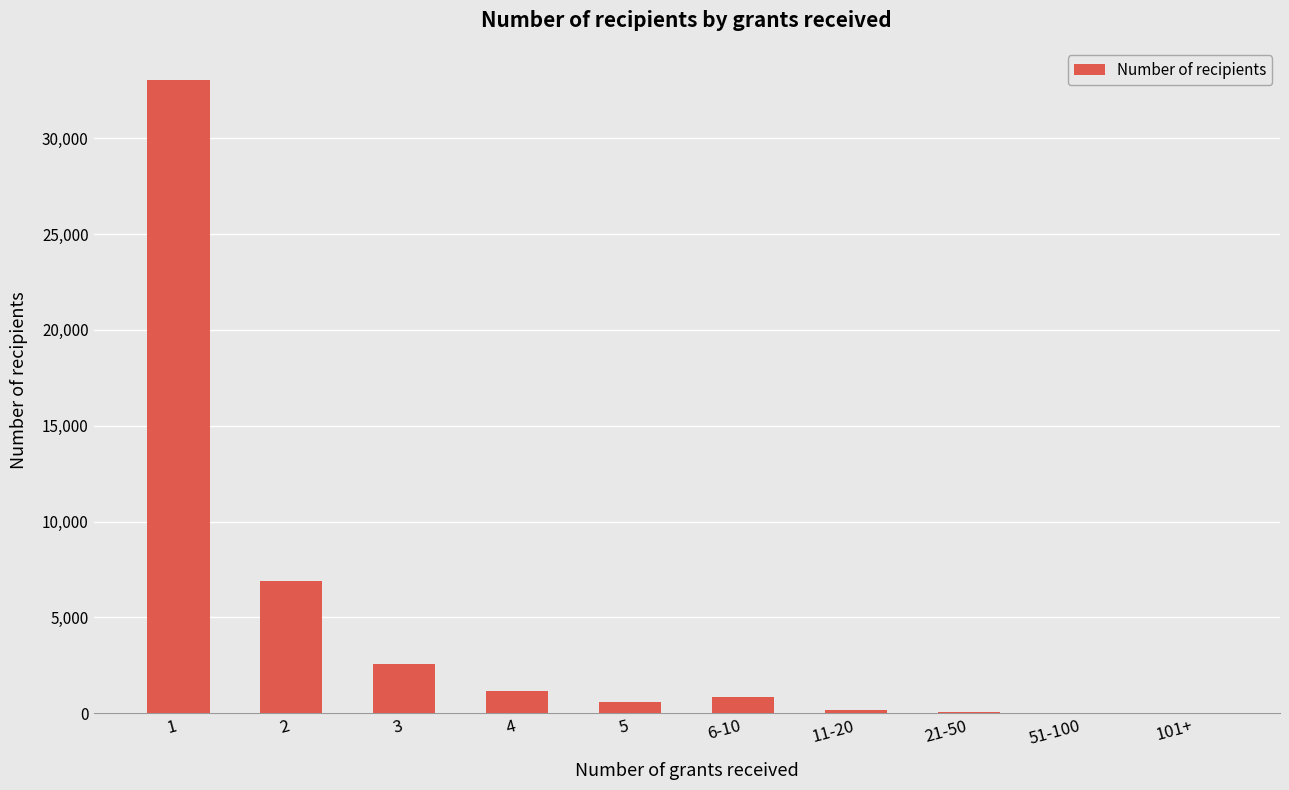

What is the change in value from 1 to 5?

-32468